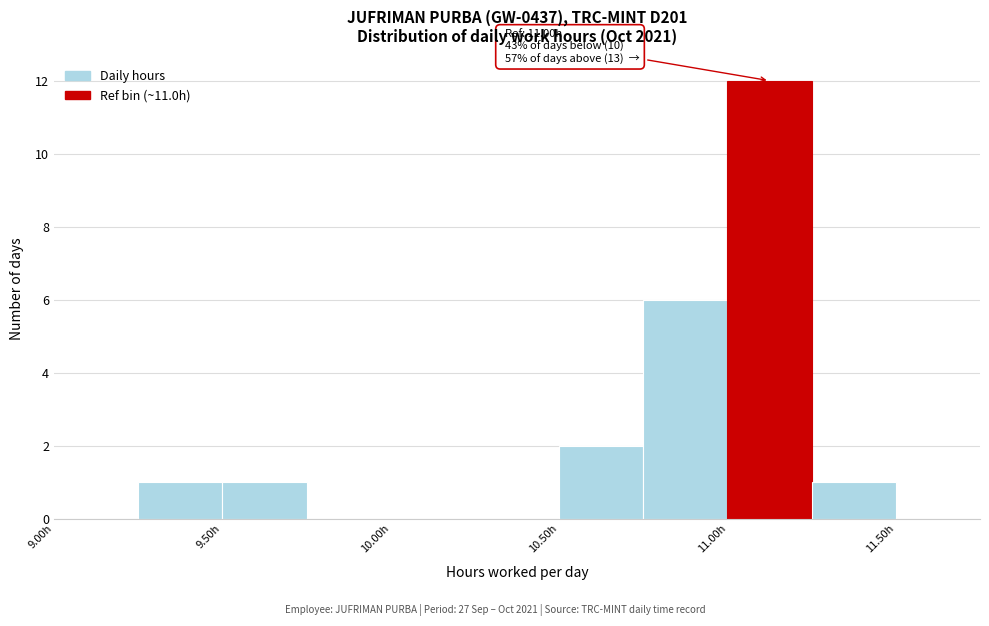

Which range on the x-axis has the tallest bar?

11.00 to 11.25